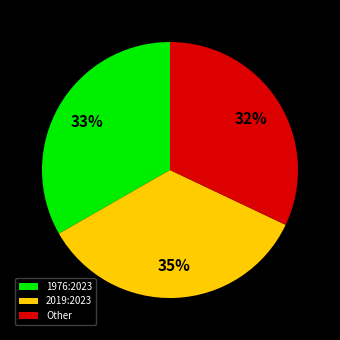

How many segments does this pie chart have?

3